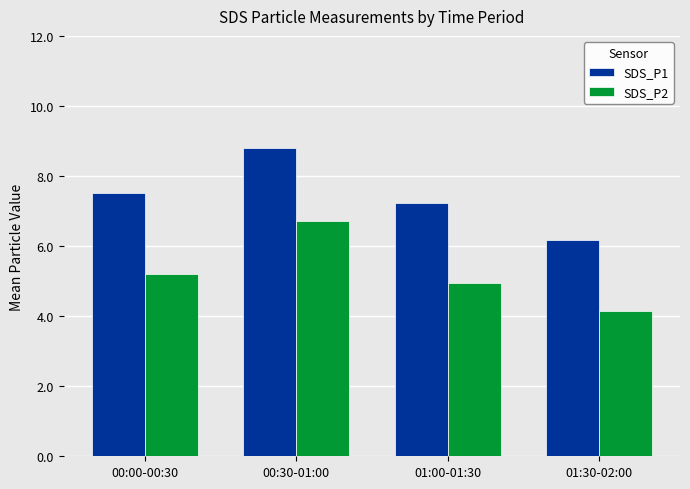

How many values in the SDS_P1 series are below 7?

1